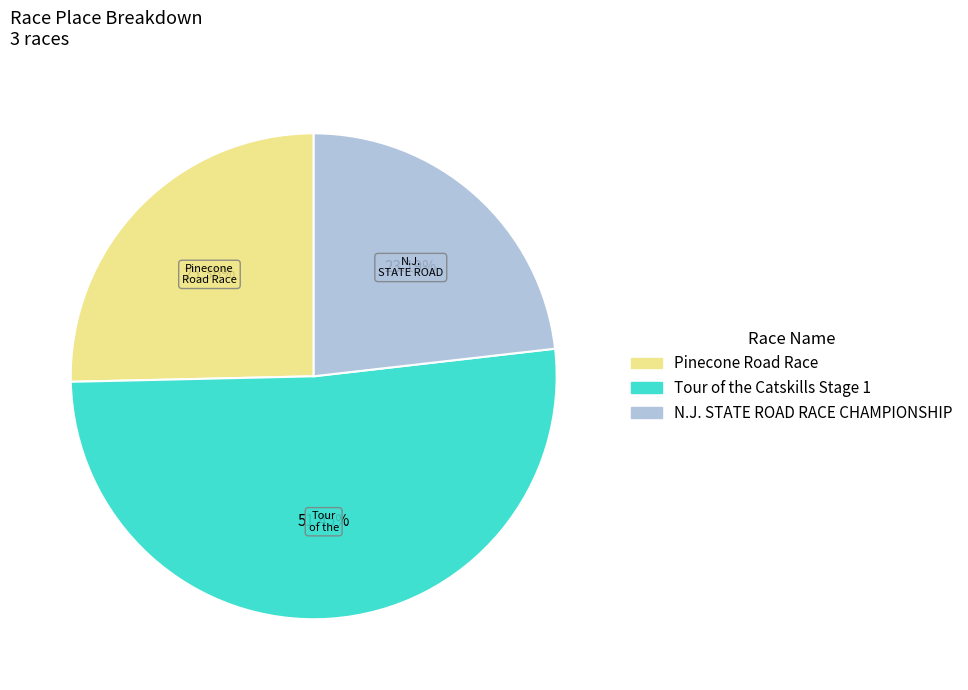

To the nearest percent, what is the combined percentage of Tour of the Catskills Stage 1 and N.J. STATE ROAD RACE CHAMPIONSHIP?

75%